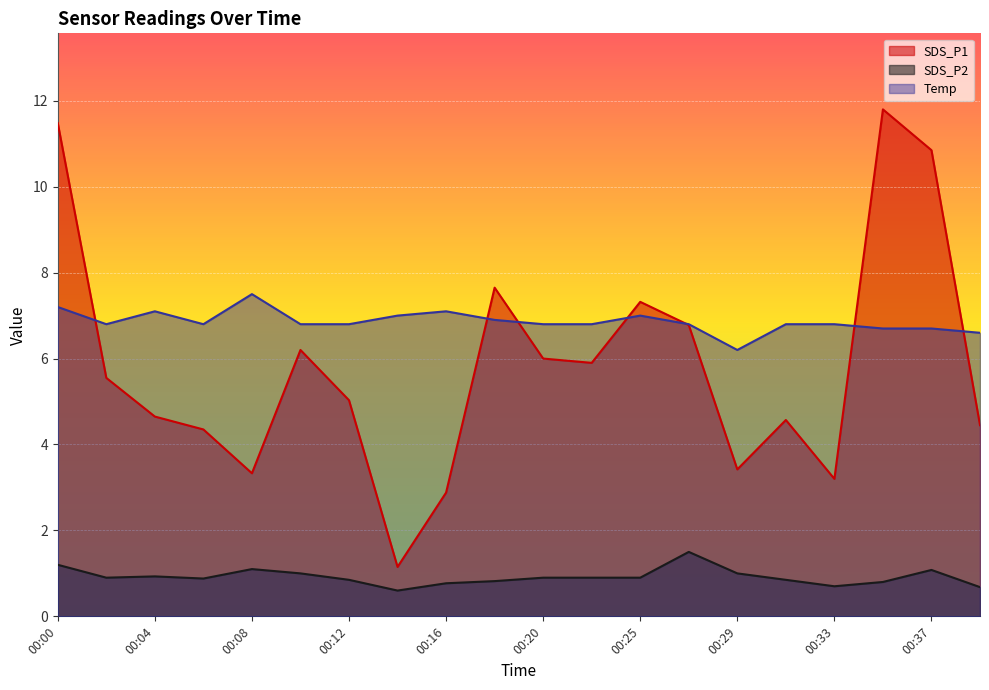

What is the value of the SDS_P1 point at the 16th from the left?

4.6